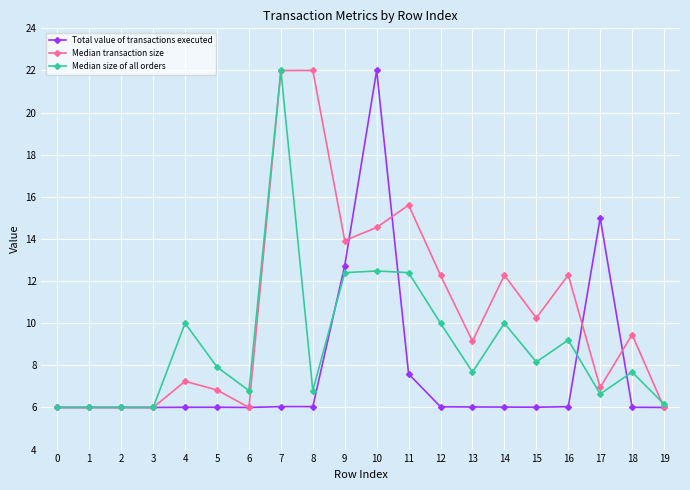

Between 8 and 10, which series saw the biggest shift?

Total value of transactions executed